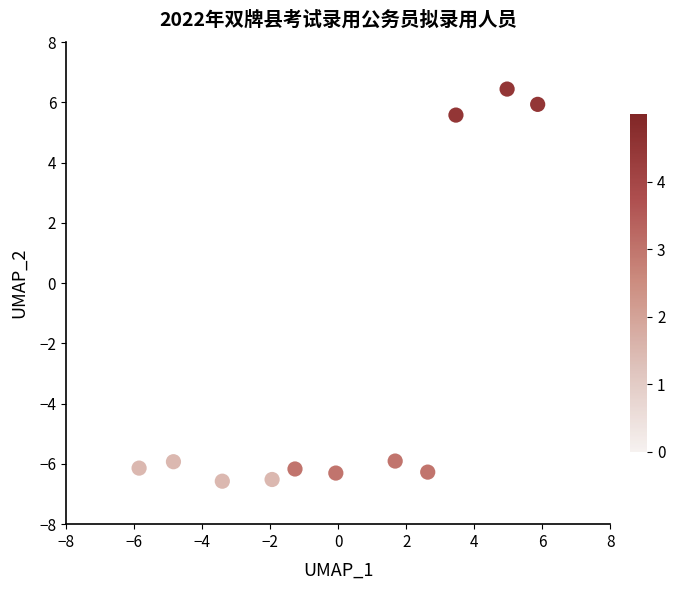

What Y value in the scatter plot is closest to 0?

5.6